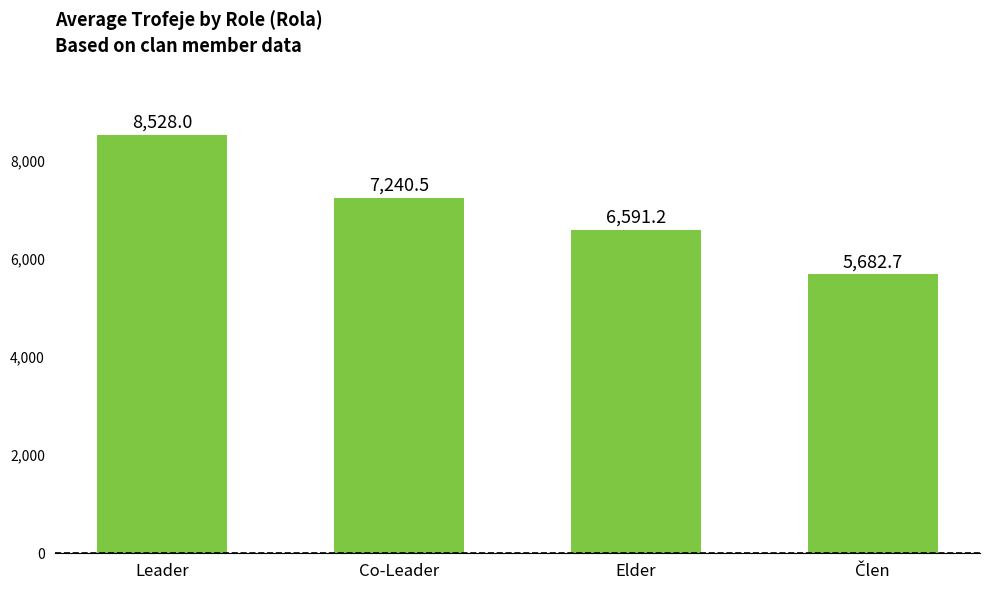

Which category has the highest value across all series?

Leader